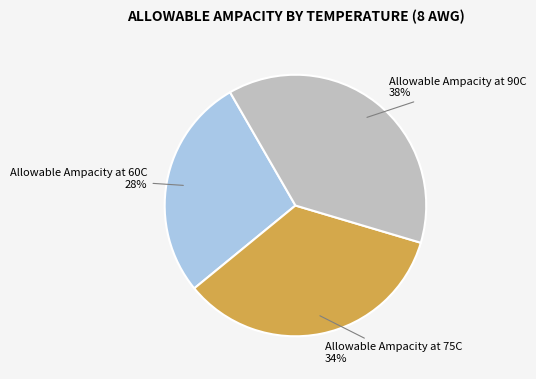

True or false: Allowable Ampacity at 60C accounts for 28% of the total.

True